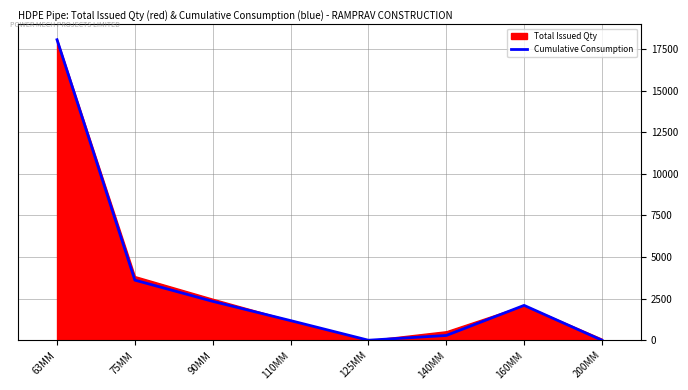

At which label is the value closest to 9031?

75MM